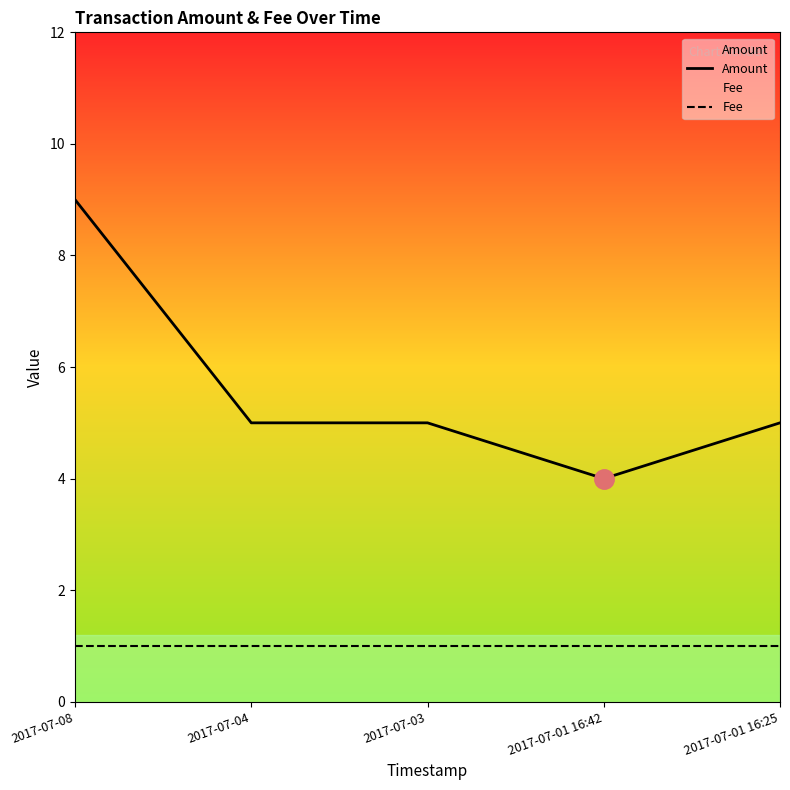

Which has a higher value, 2017-07-04 or 2017-07-03?

2017-07-04